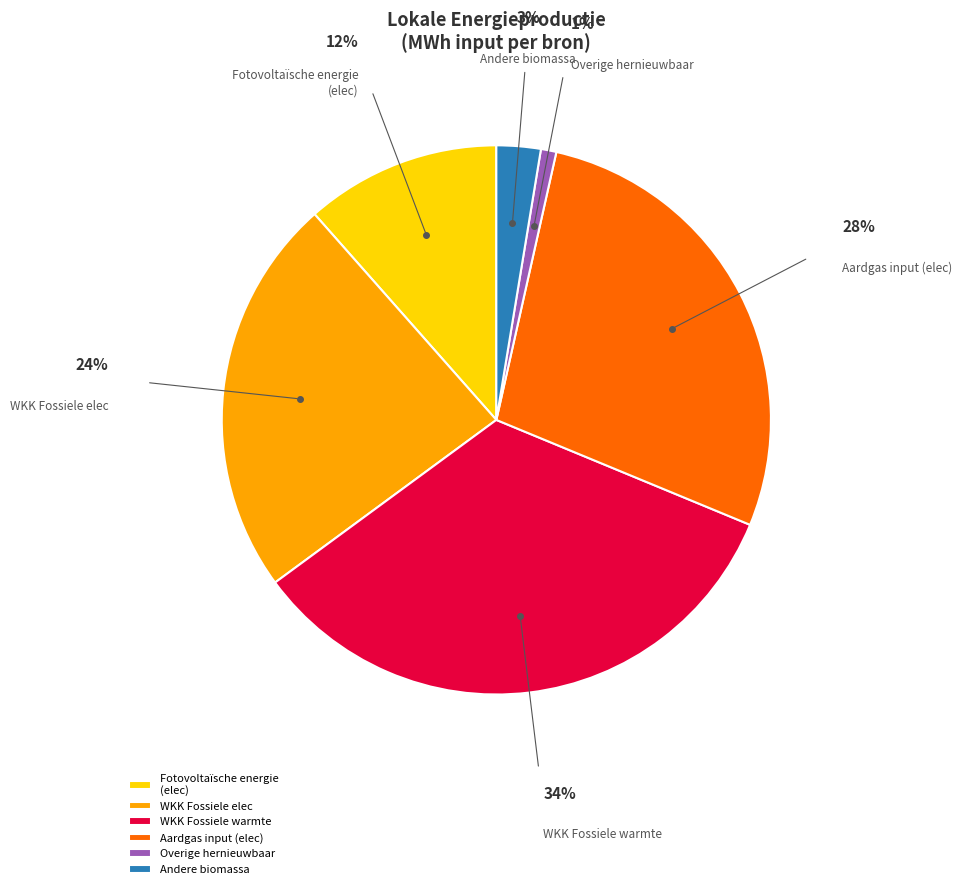

How many slices are in this pie chart?

6